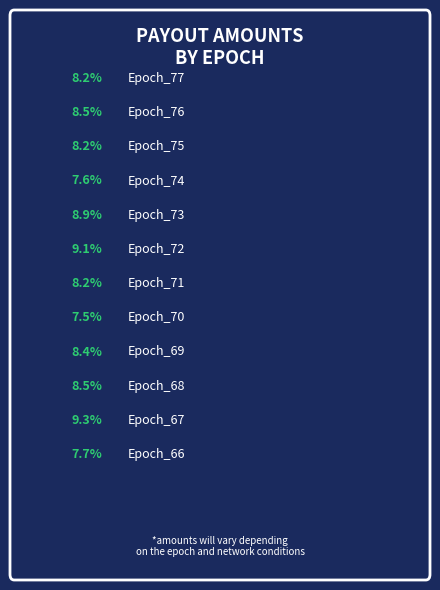

Count the number of slices in the pie.

12